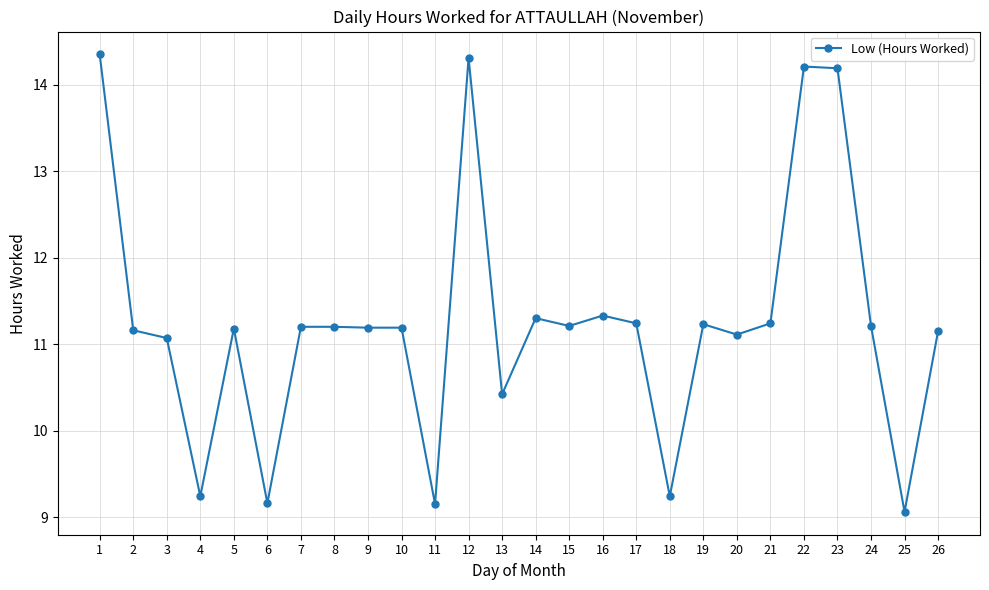

Where does the data first go above 11?

1